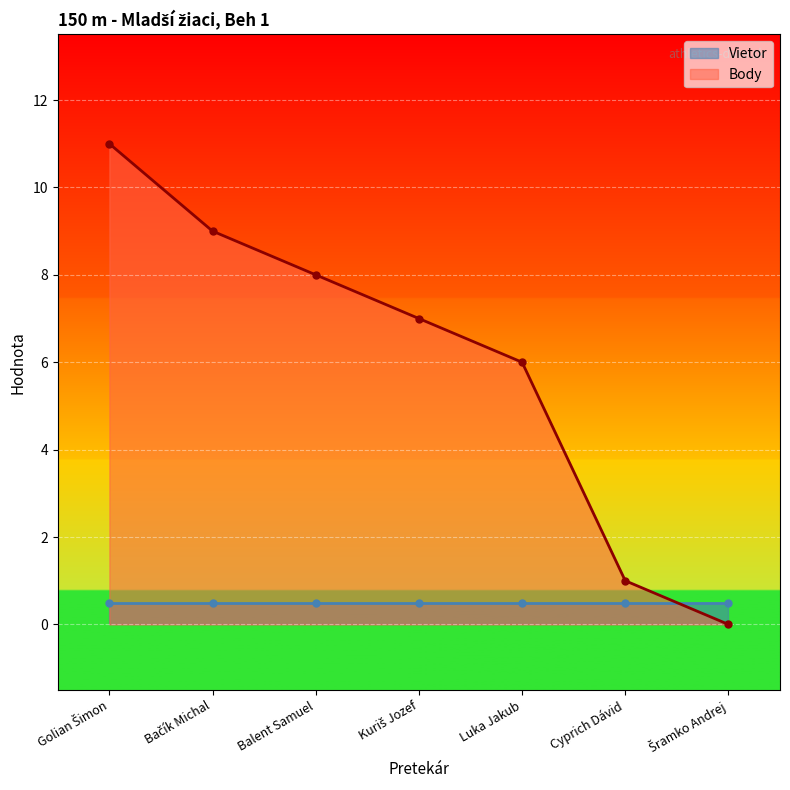

What is the label of the 5th point from the right?

Balent Samuel